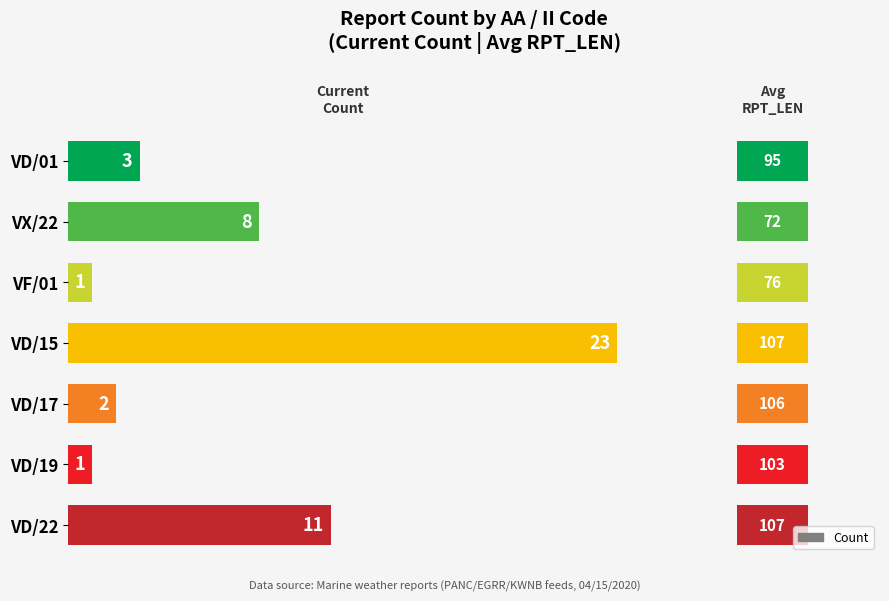

What is the greatest value displayed?

23